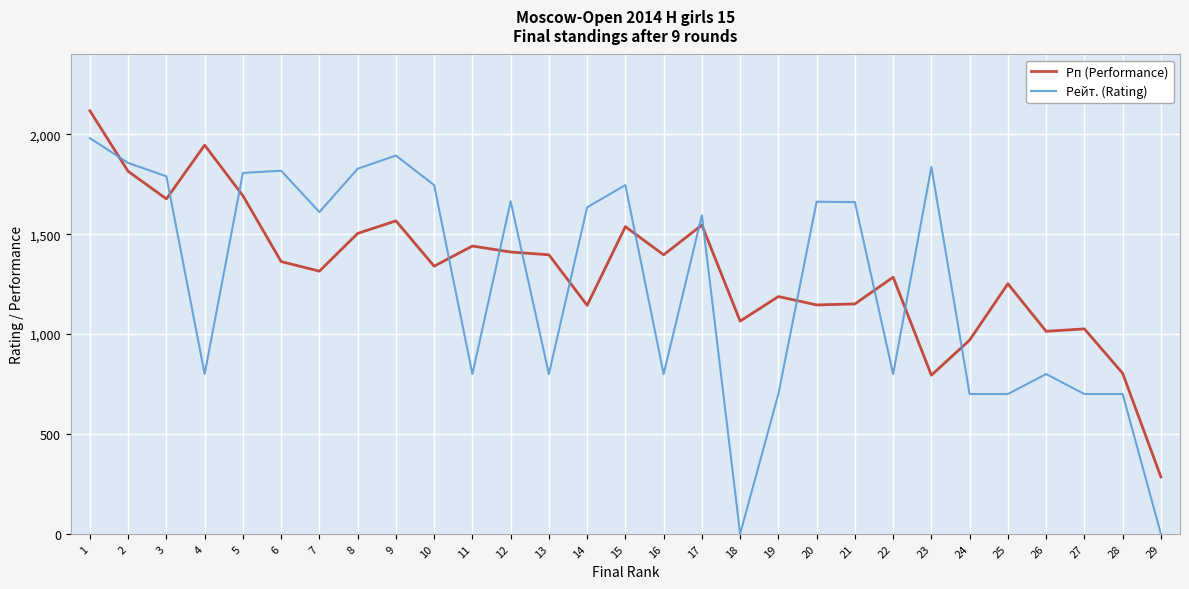

What is the sum of all Рейт. (Rating) values?

36434